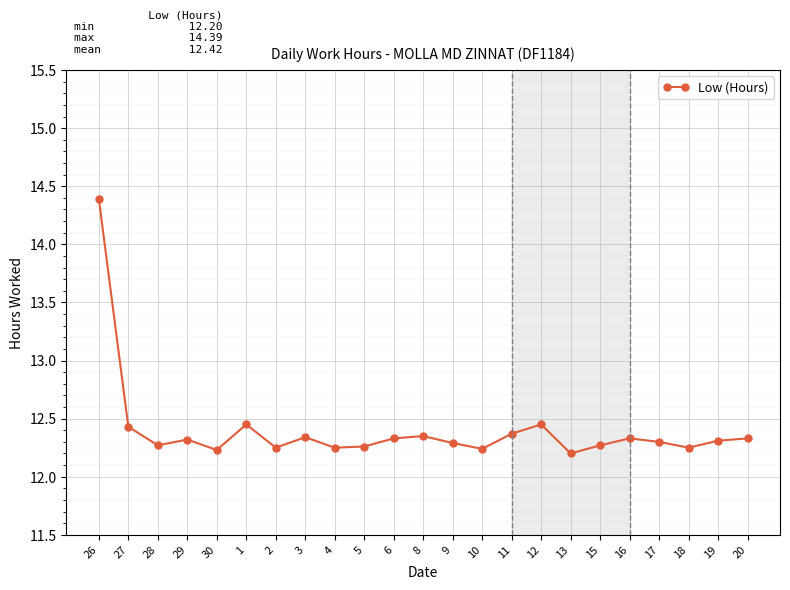

True or false: there are more than 2 points higher than both neighbors.

True